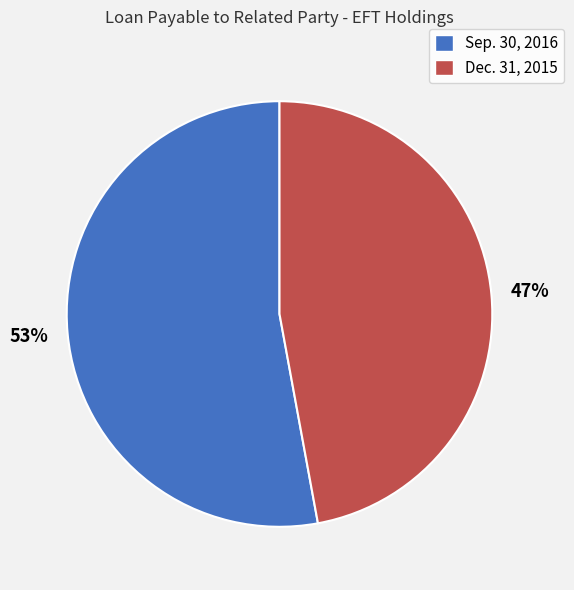

How many segments does this pie chart have?

2